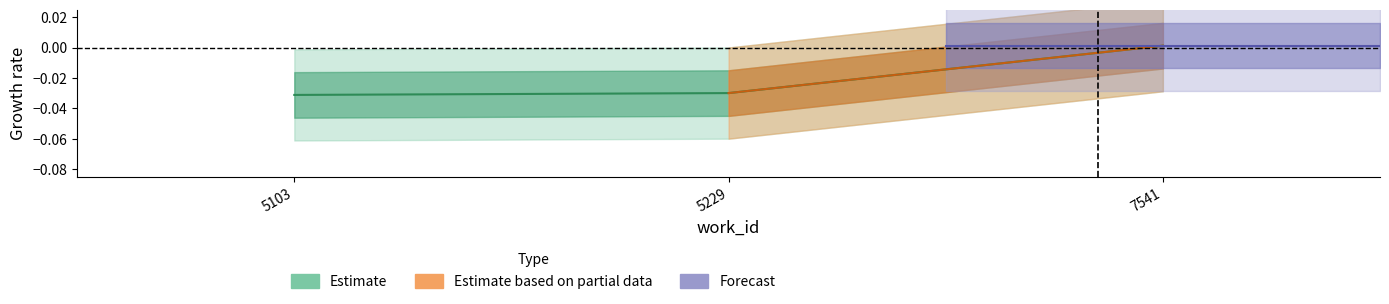

List the labels in order of value, largest first.

7541, 5229, 5103